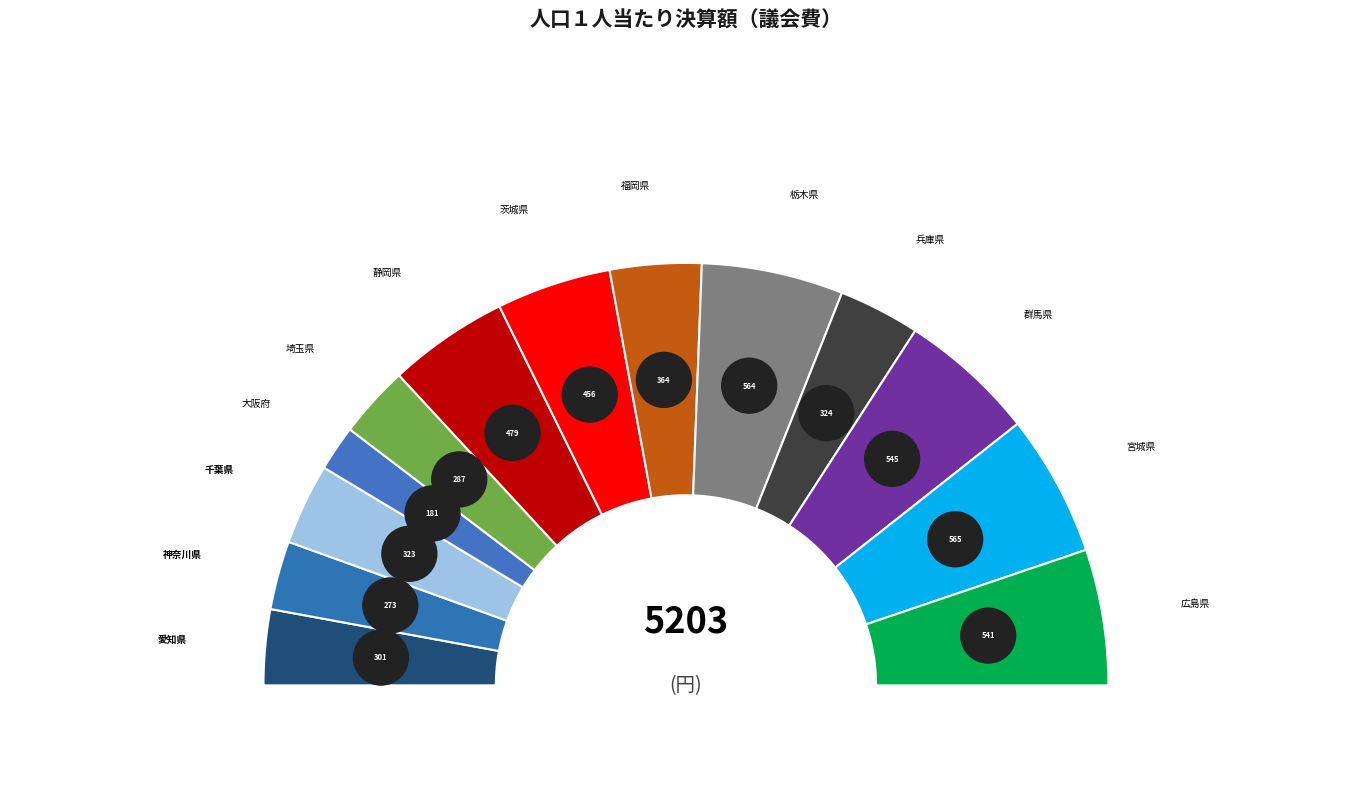

Is 埼玉県 the majority of the pie?

No